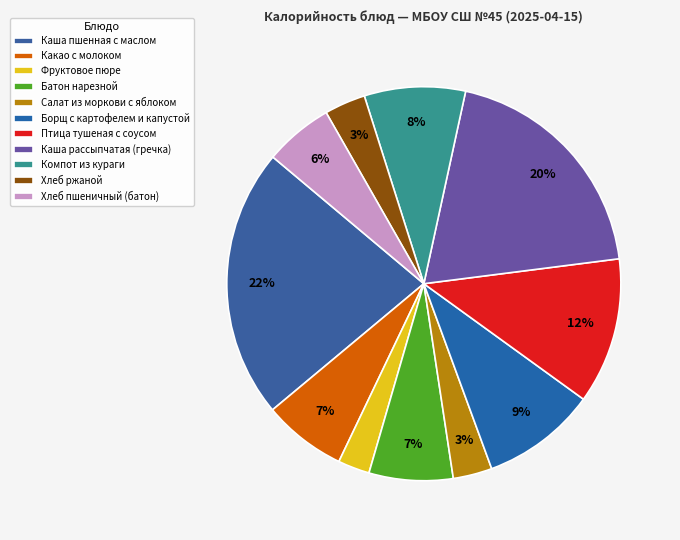

To the nearest percent, what percentage of the pie is Компот из кураги?

8%